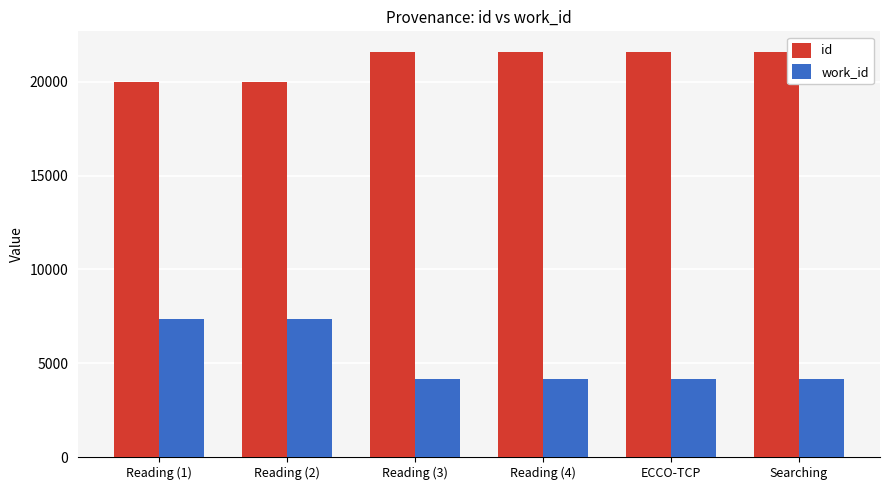

Which series has the widest spread of values?

work_id